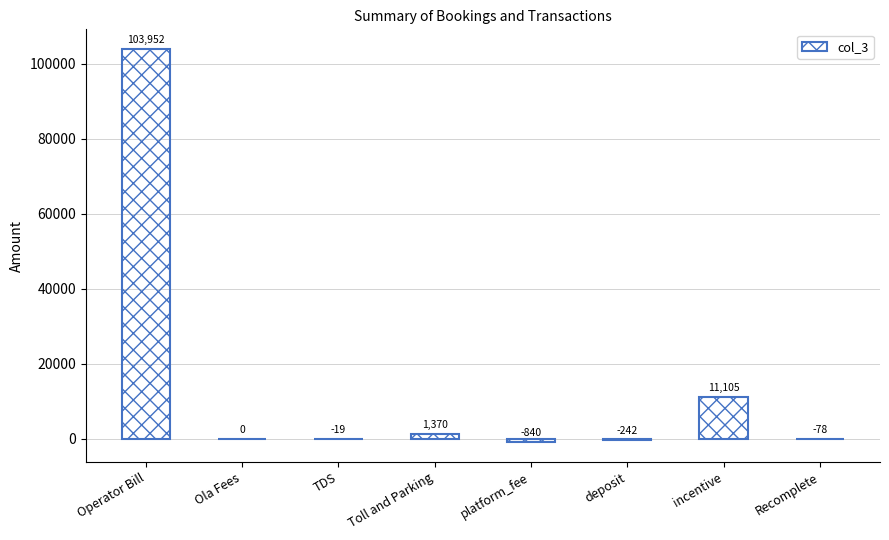

Which has a higher value, incentive or Ola Fees?

incentive